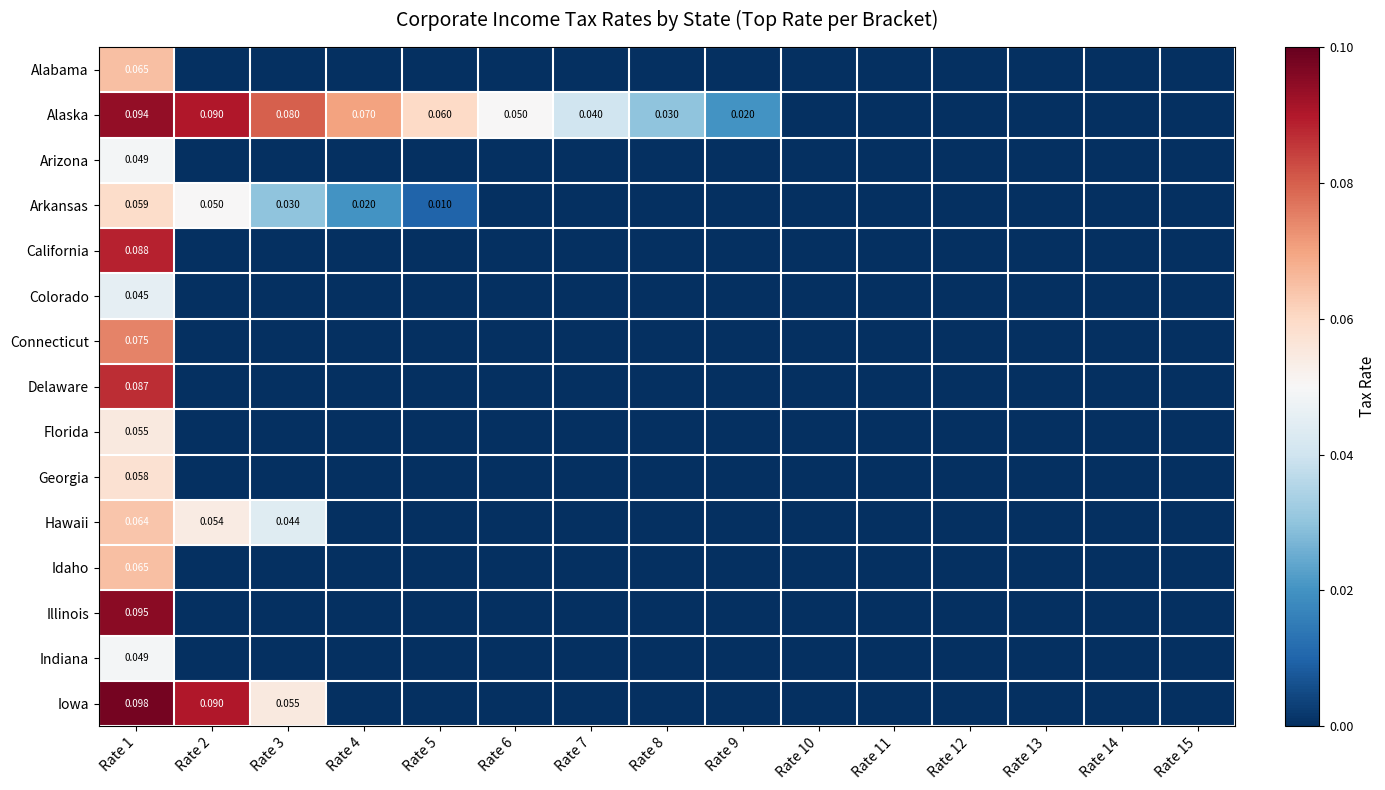

What is the spread (max minus min) of values at Rate 2?

0.1